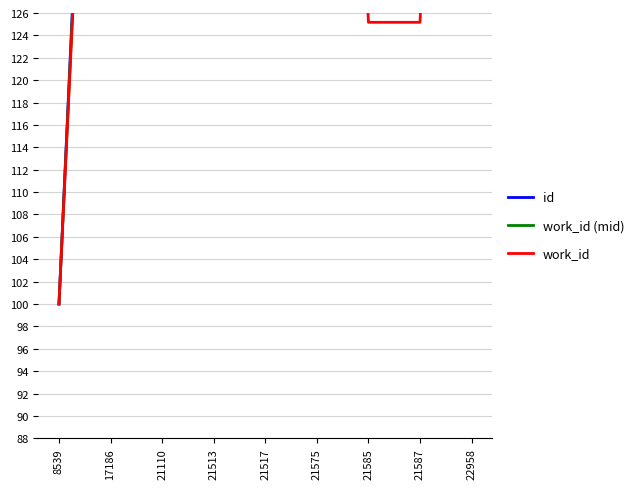

True or false: work_id (mid) and work_id cross at least once.

False